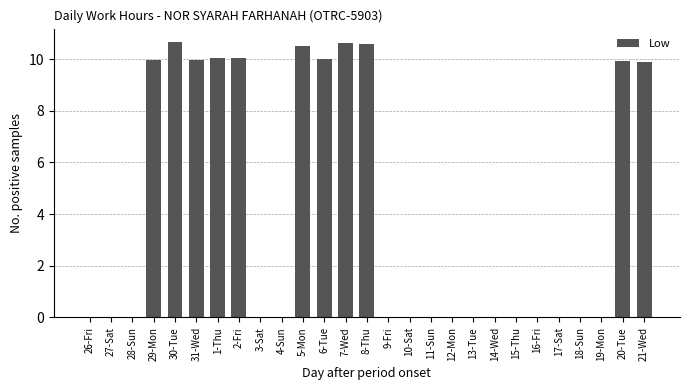

Which has a higher value, 21-Wed or 2-Fri?

2-Fri